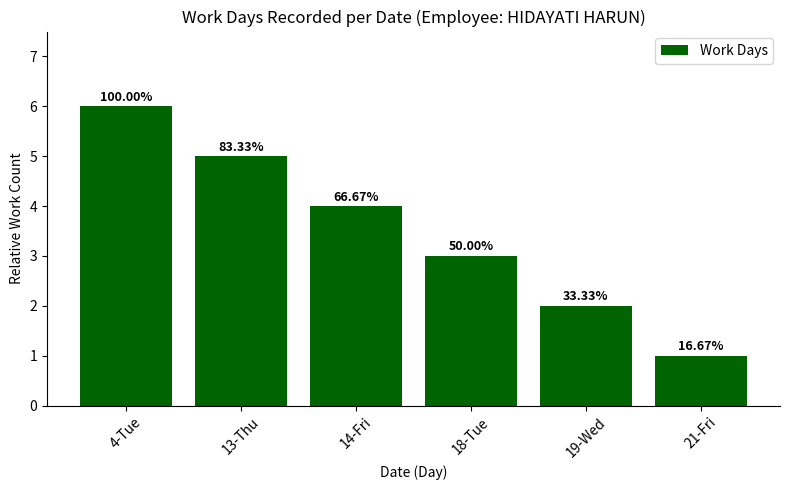

How many bars are there in total?

6